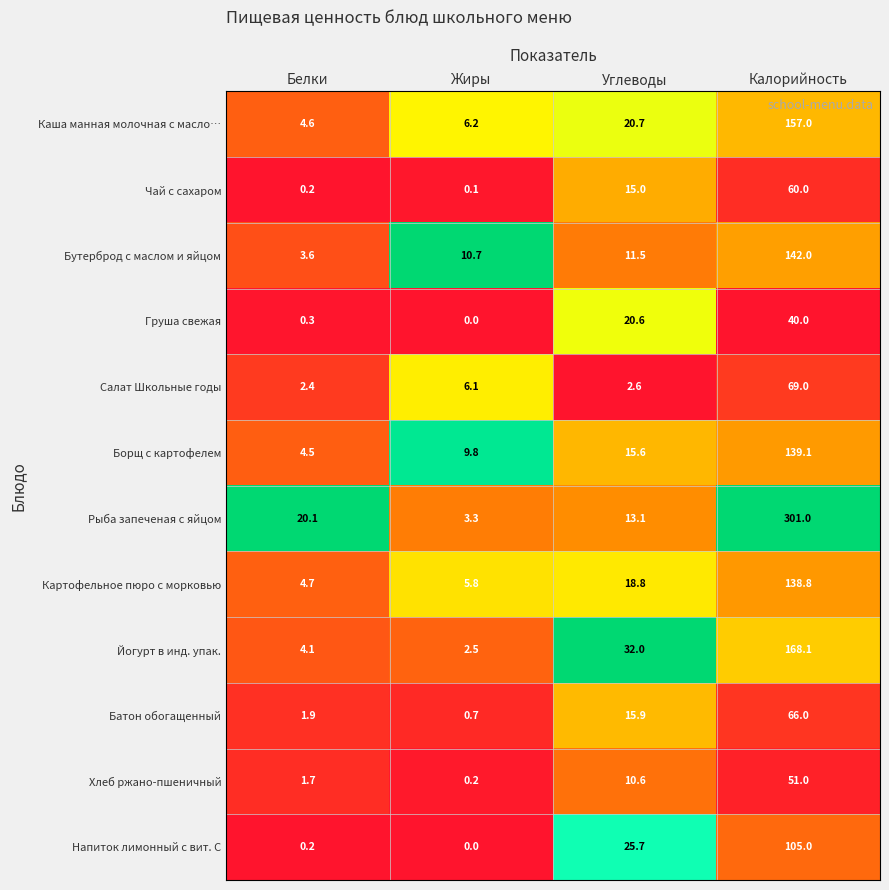

Which series has the widest spread of values?

Рыба запеченая с яйцом